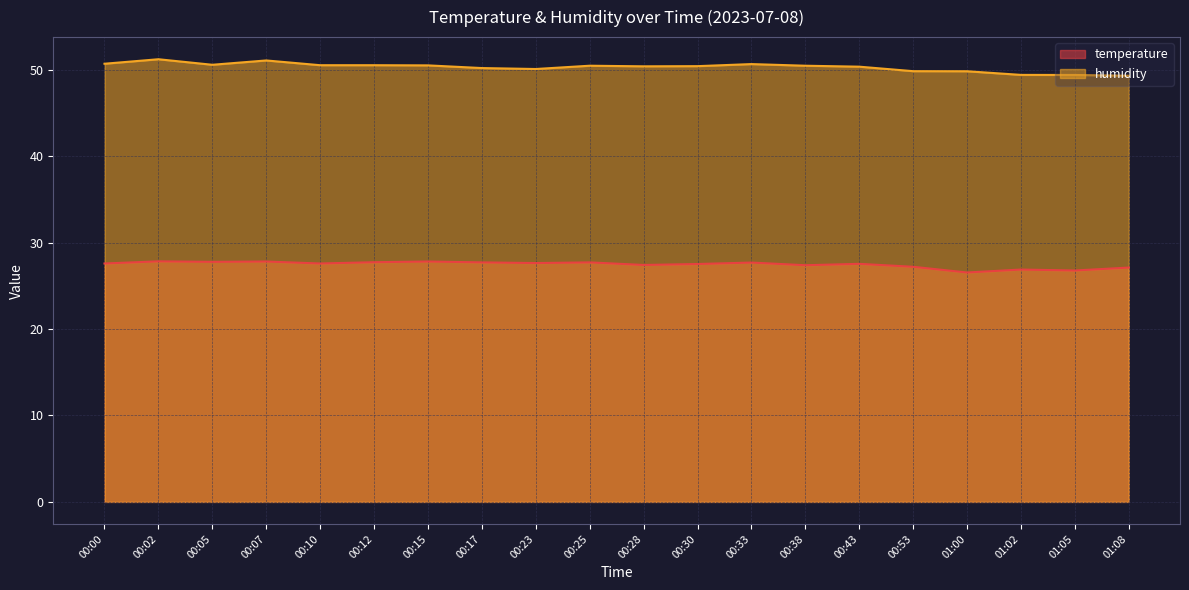

What is the total value across all series at 00:05?

78.3